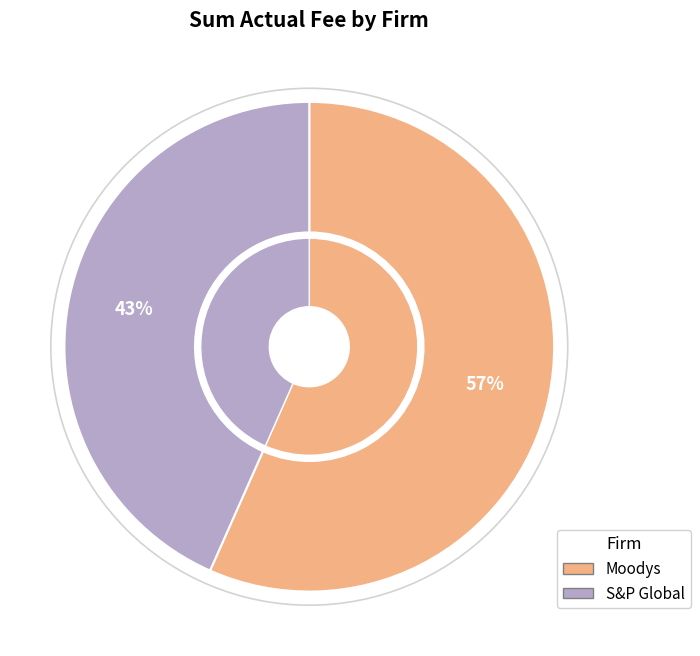

How many slices are in this pie chart?

2